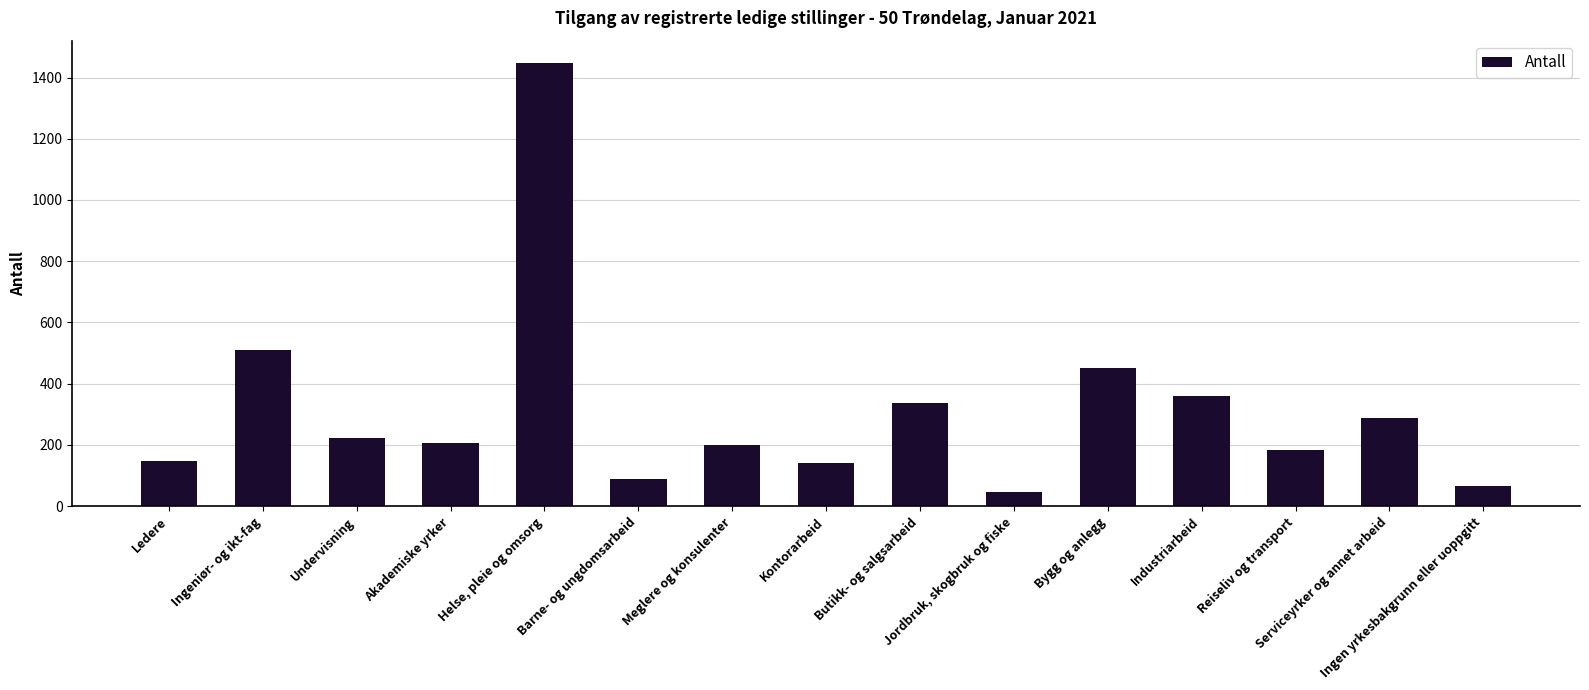

What is the label of the 2nd bar from the right?

Serviceyrker og annet arbeid